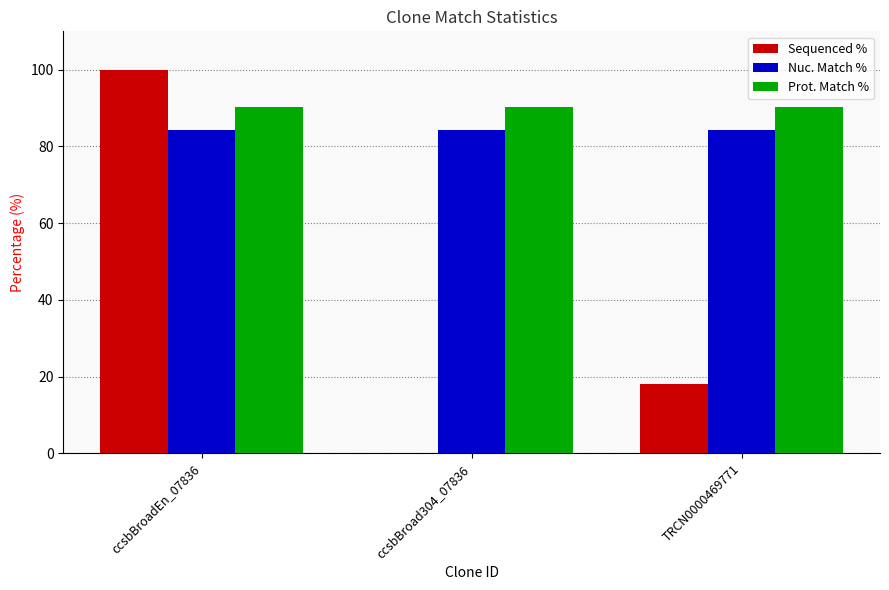

At which label is Sequenced % closest to 50?

TRCN0000469771